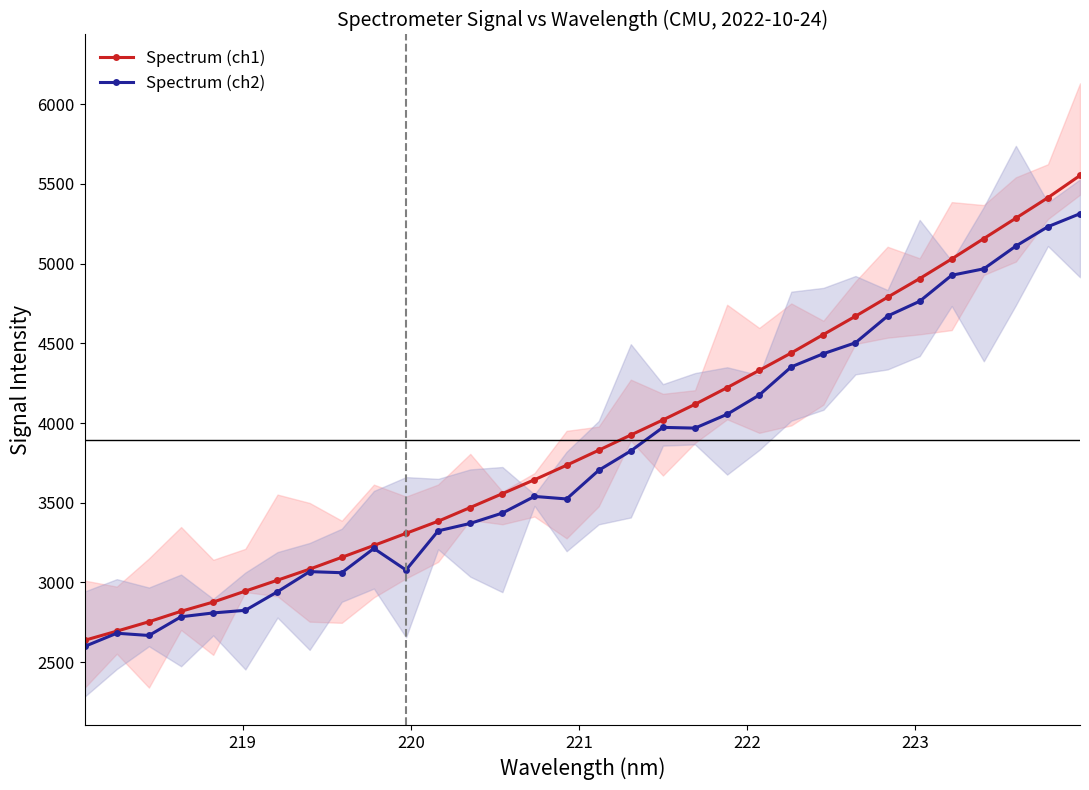

What is the minimum value for Spectrum (ch1)?

2637.2